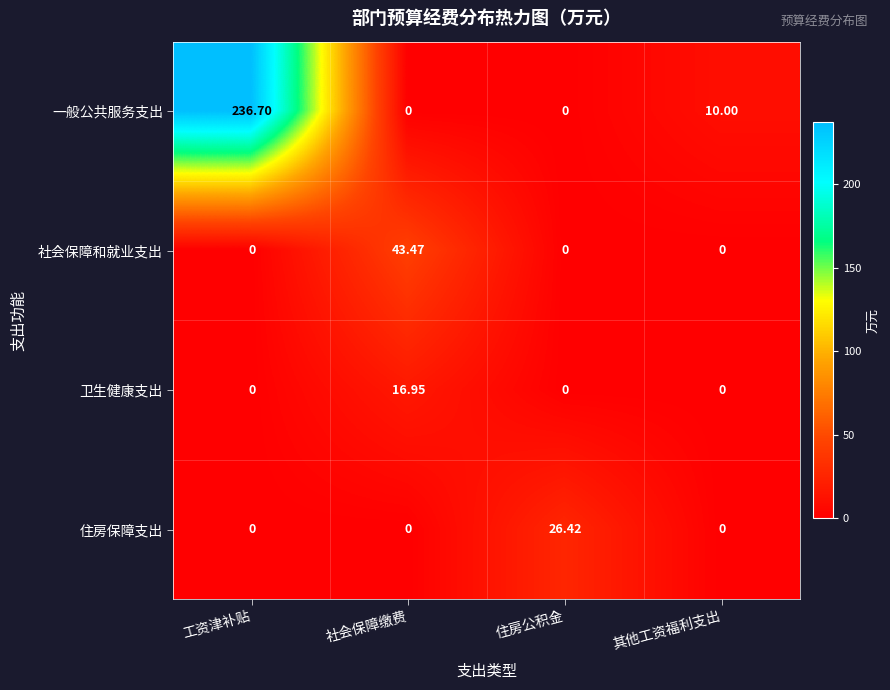

Which series has the largest total across all categories?

一般公共服务支出